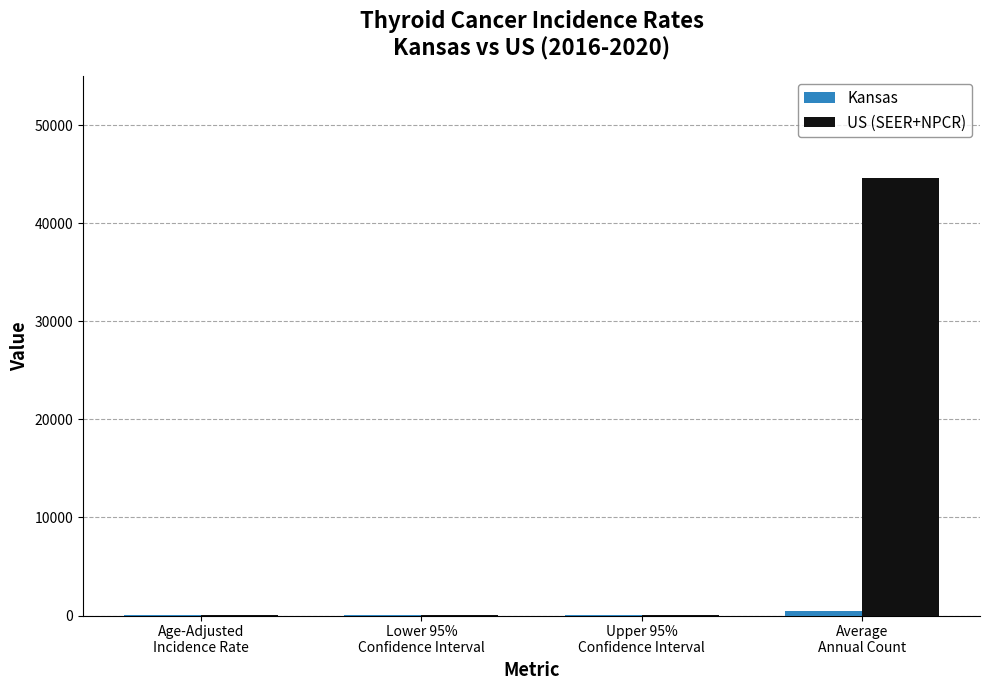

What is the approximate value of US (SEER+NPCR) at Upper 95%
Confidence Interval?

13.3